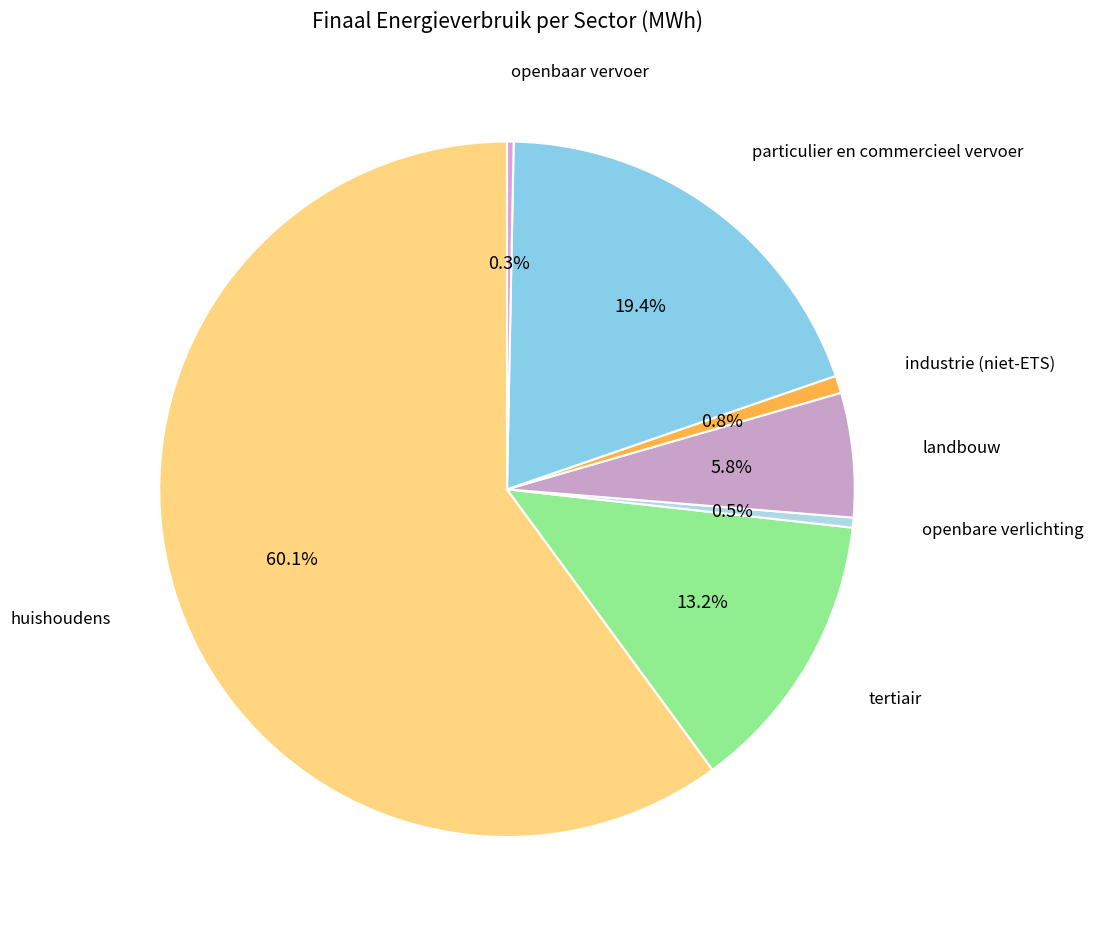

How many slices are in this pie chart?

7